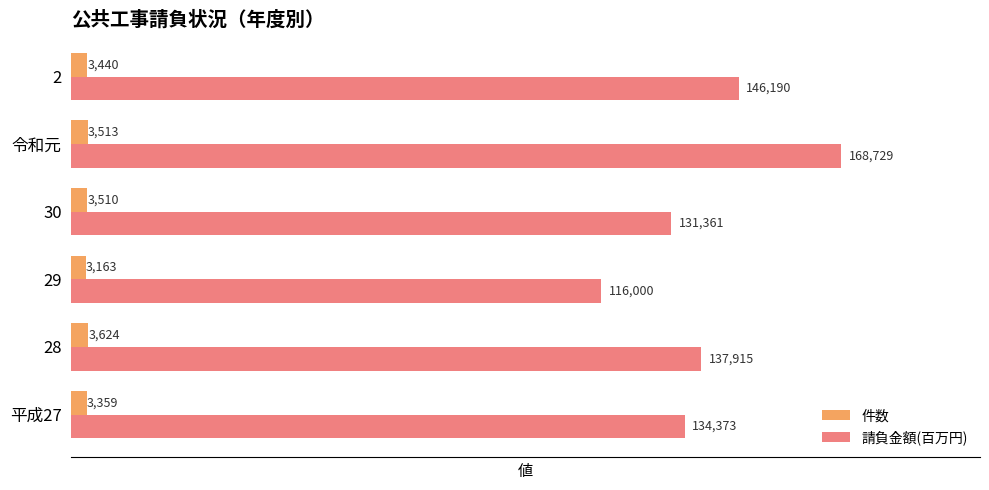

What is the lowest value of the 件数 series?

3163